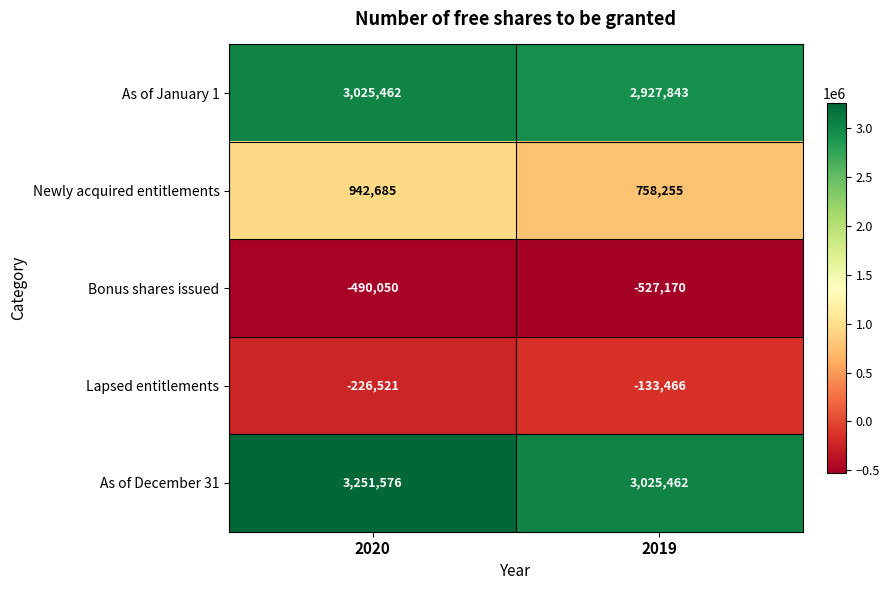

Rank the series at 2020 from lowest to highest value.

Bonus shares issued, Lapsed entitlements, Newly acquired entitlements, As of January 1, As of December 31